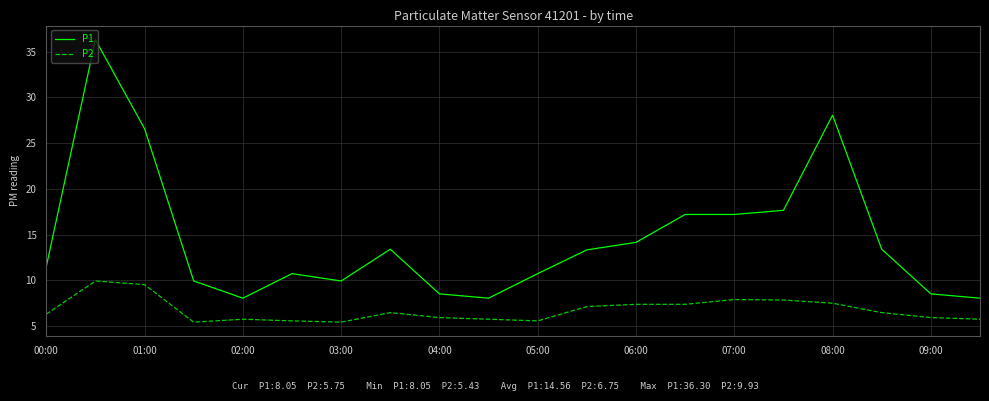

What is the difference between the maximum and minimum values in the P2 series?

4.5